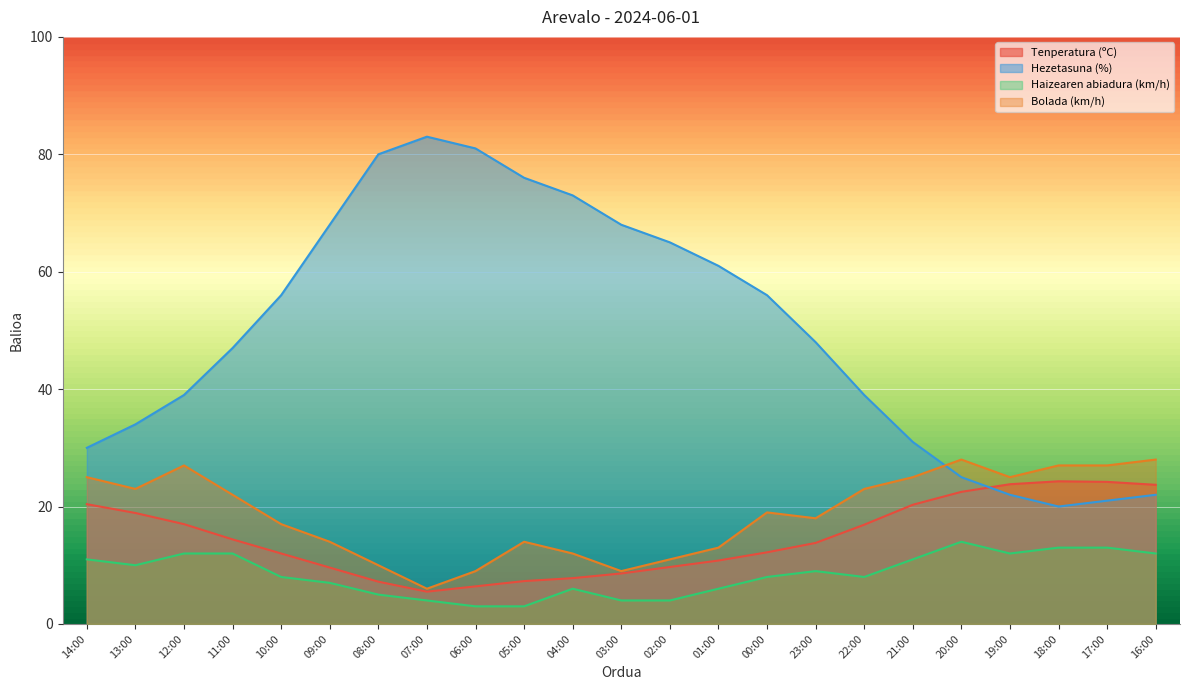

Where is the first local maximum for Bolada (km/h)?

12:00